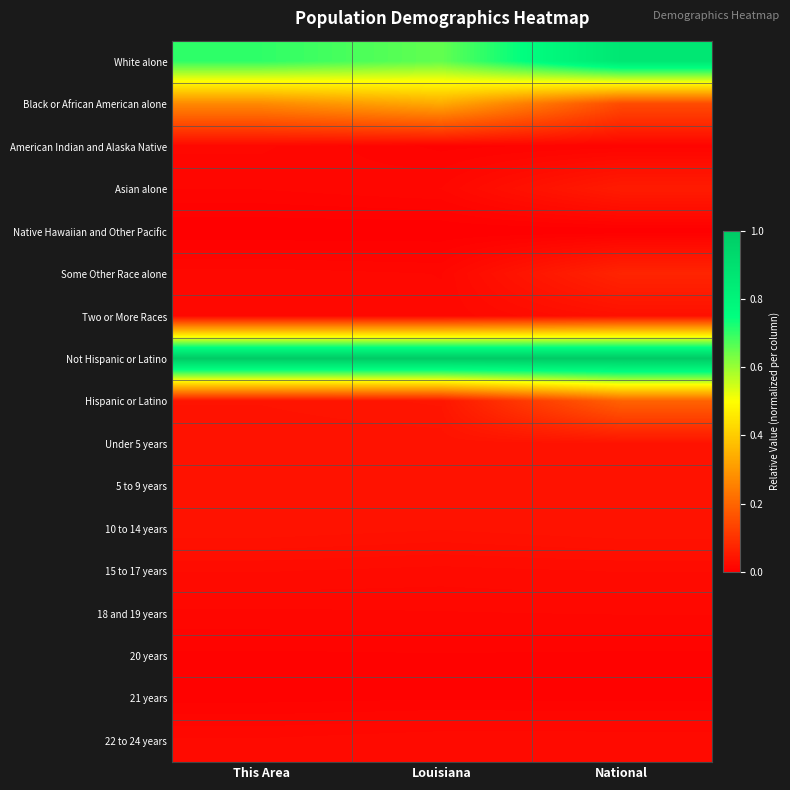

Between This Area and National, which is larger?

National